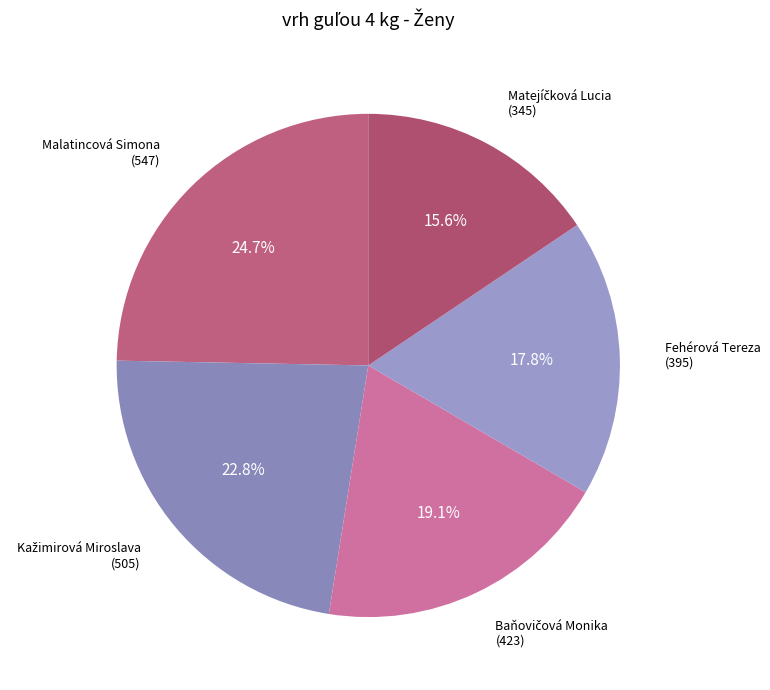

What portion of the pie excludes Malatincová Simona (547)?

75.3%